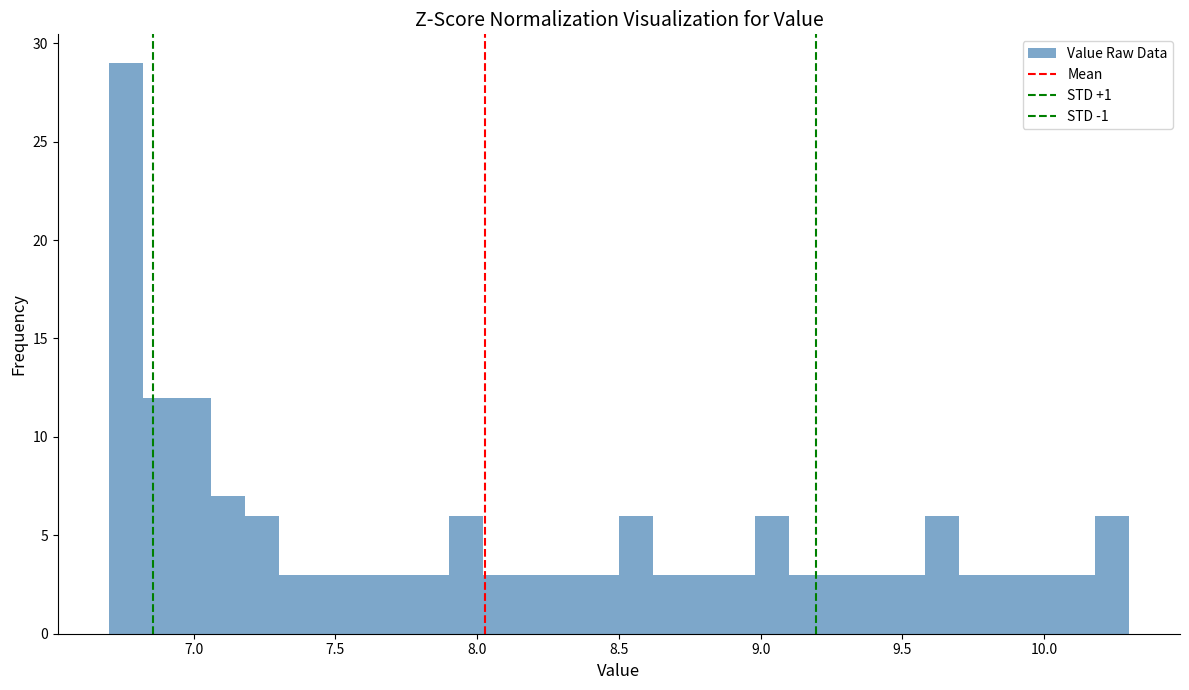

Read against the x-axis, roughly where is the centre of the tallest bar?

6.75